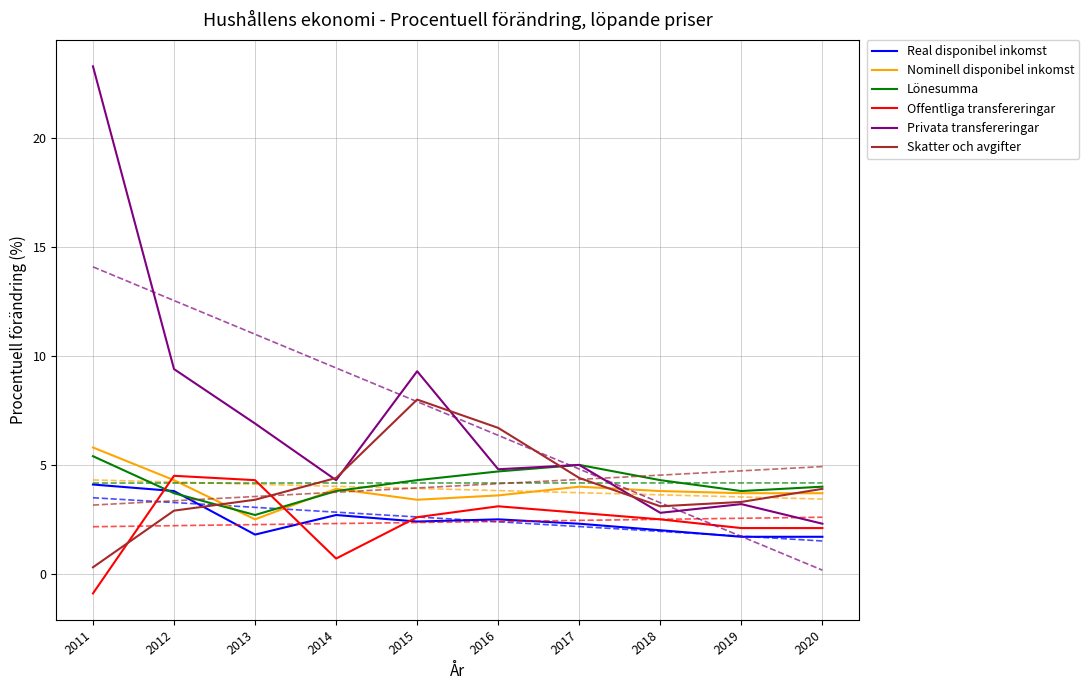

At which label is Lönesumma closest to 4?

2020